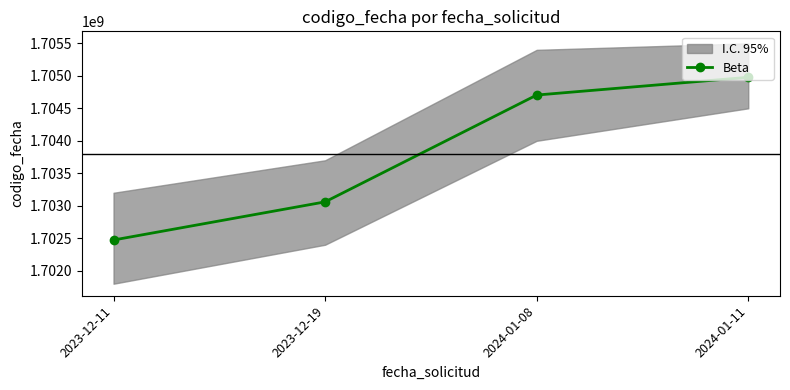

Reading left to right, what are all the values shown in this chart?

1702472940	1703060018	1704704314	1704977718